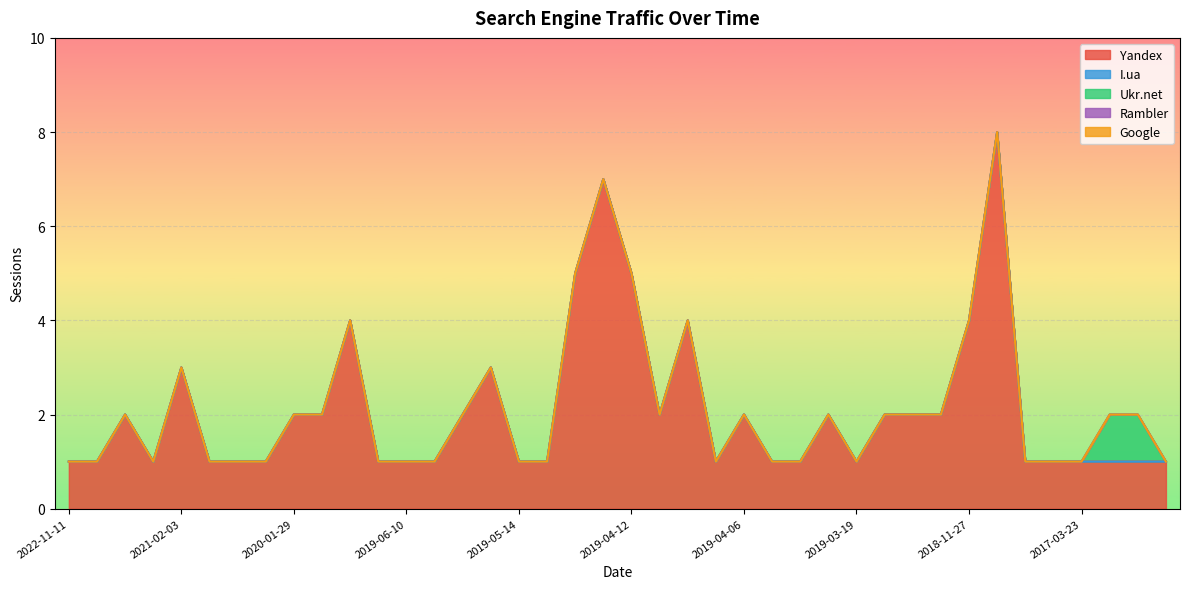

Which series changed the most between 2021-11-24 and 2020-01-27?

Yandex